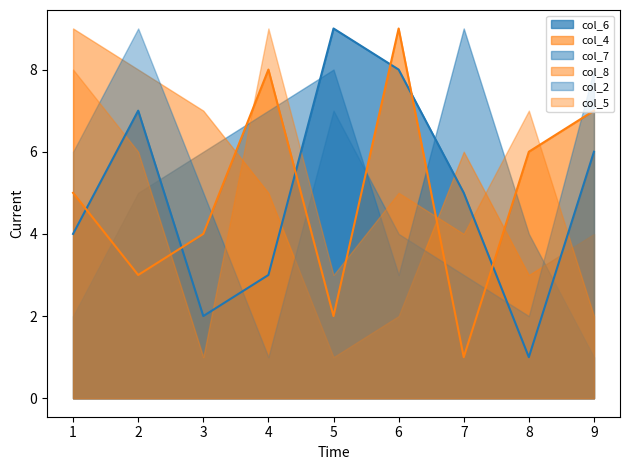

Is the value of col_5 at 8 greater than the value of col_2 at 2?

No